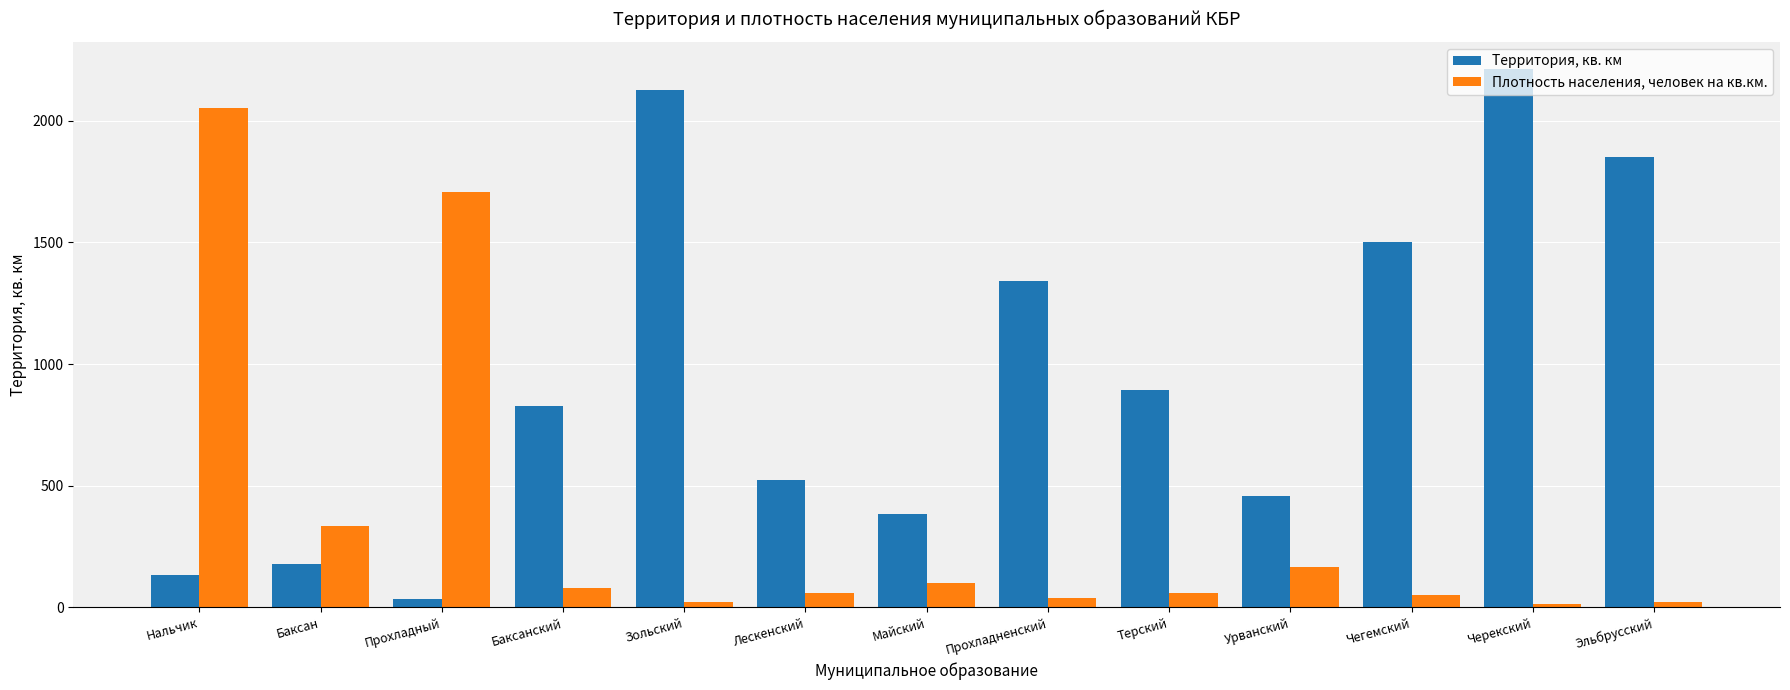

List the series in order of their peak value, lowest first.

Плотность населения, человек на кв.км., Территория, кв. км